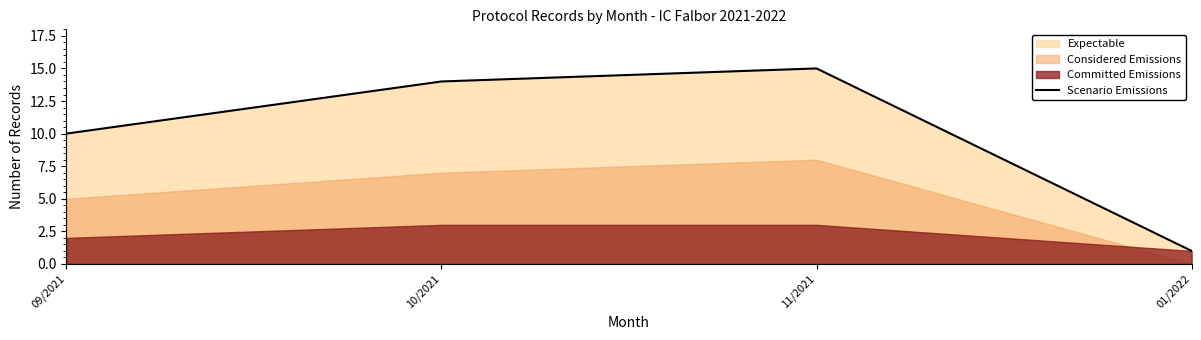

Rank the categories by value from lowest to highest.

01/2022, 09/2021, 10/2021, 11/2021